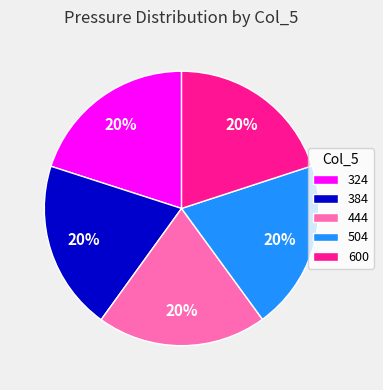

True or false: 324 accounts for 20% of the total.

True